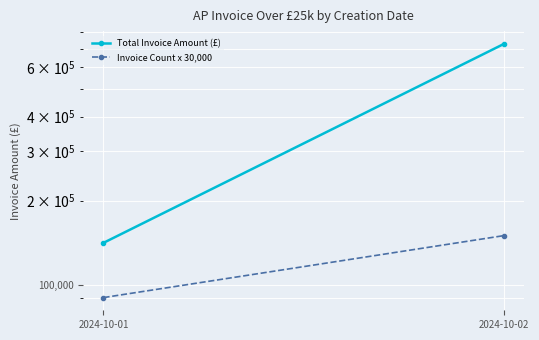

Reading left to right, extract all data points from this chart.

Total Invoice Amount (£): 2024-10-01=141279.6	2024-10-02=728083.5
Invoice Count x 30,000: 2024-10-01=90000.0	2024-10-02=150000.0